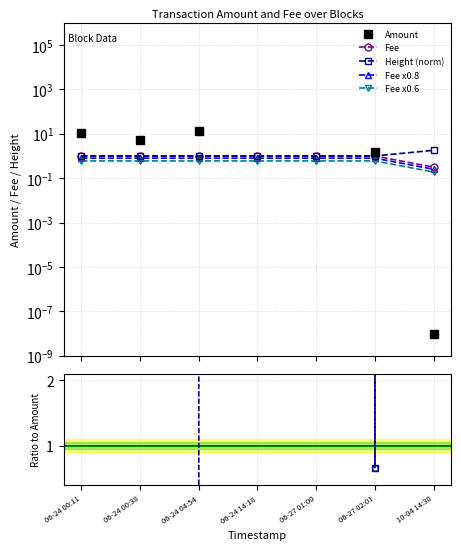

What is the approximate value of Height at 06-27 02:01?

1.0